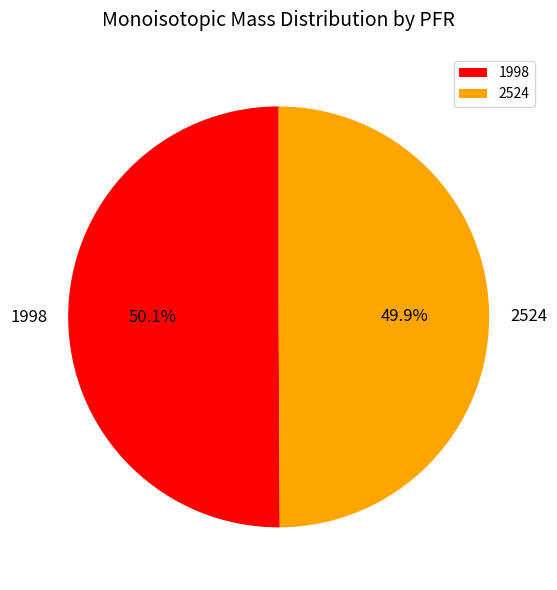

What percentage is NOT represented by 2524?

50.1%